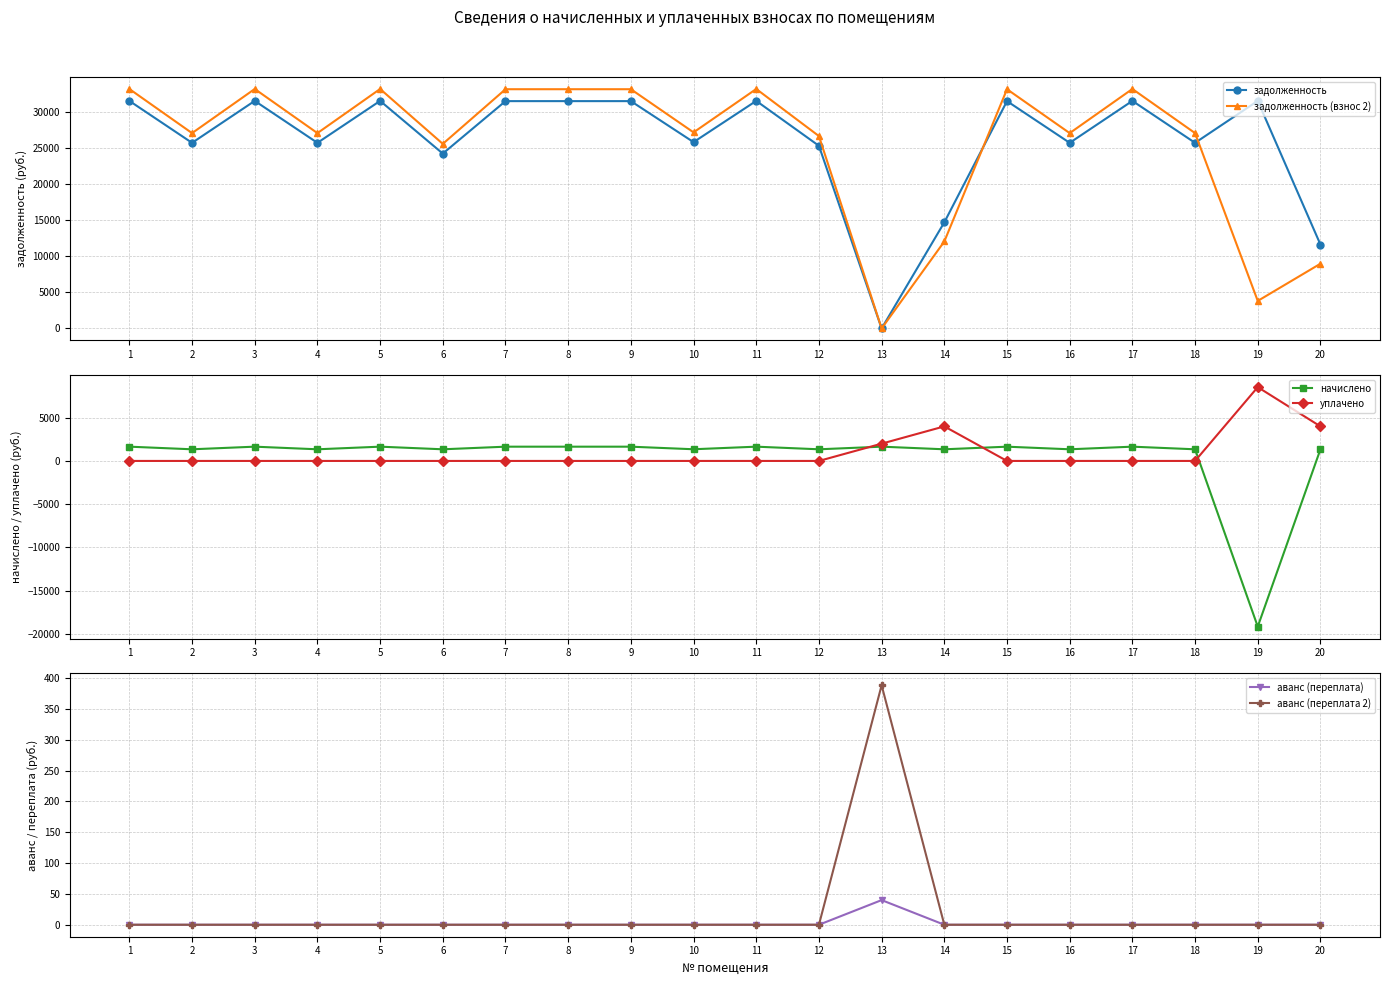

Which series has the largest total across all categories?

задолженность